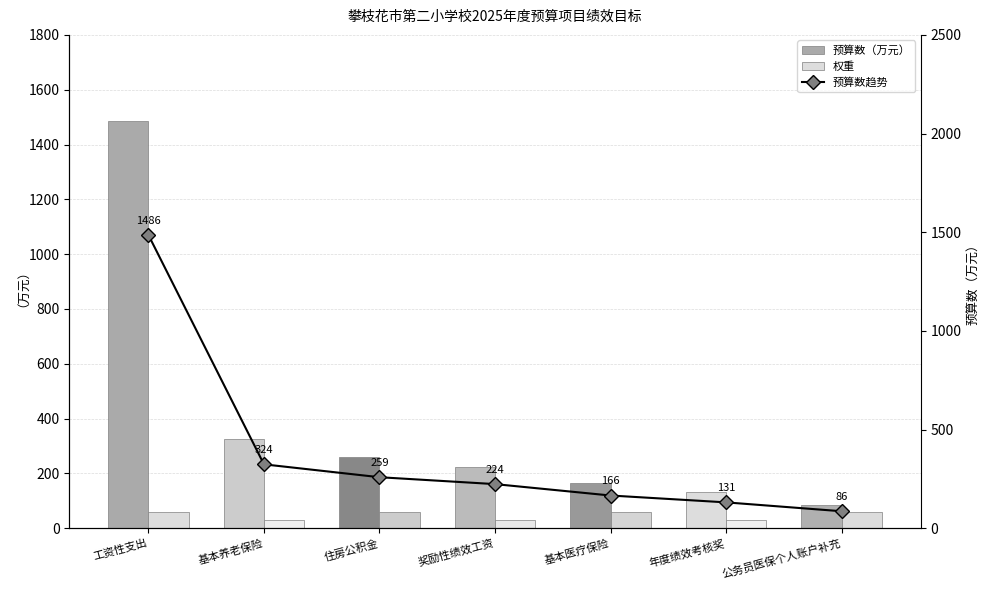

At which category does the chart reach its minimum across all series?

基本养老保险